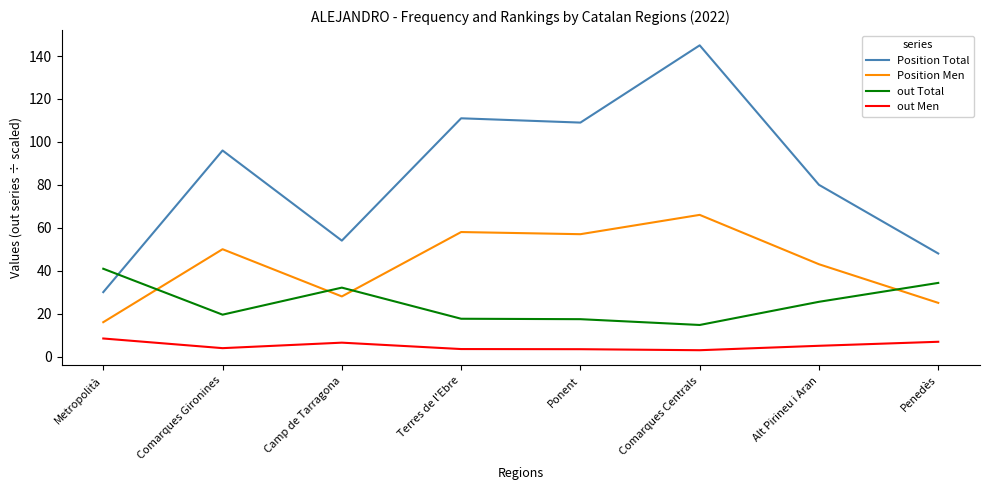

Where do Position Total and out Total first cross each other?

Metropolità and Comarques Gironines